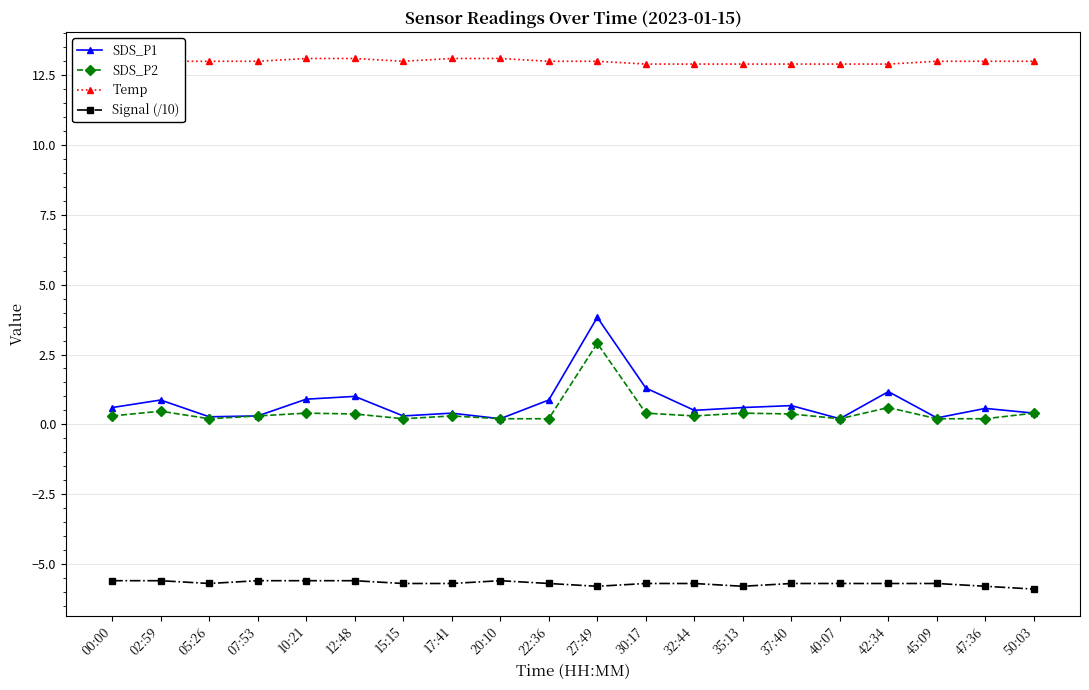

True or false: SDS_P2 has more than 0 points higher than both neighbors.

True